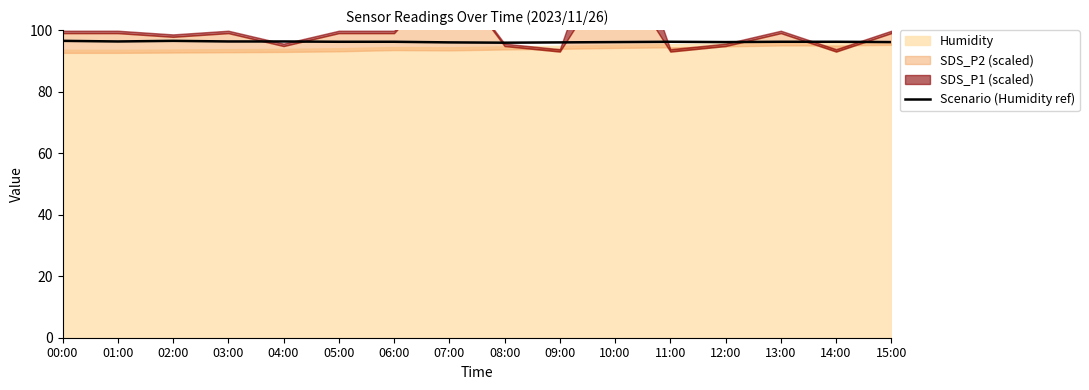

Reading left to right, list all the values displayed in this chart.

96.5	96.3	96.5	96.3	96.3	96.2	96.2	96.0	95.9	96.0	96.1	96.2	96.1	96.2	96.2	96.1